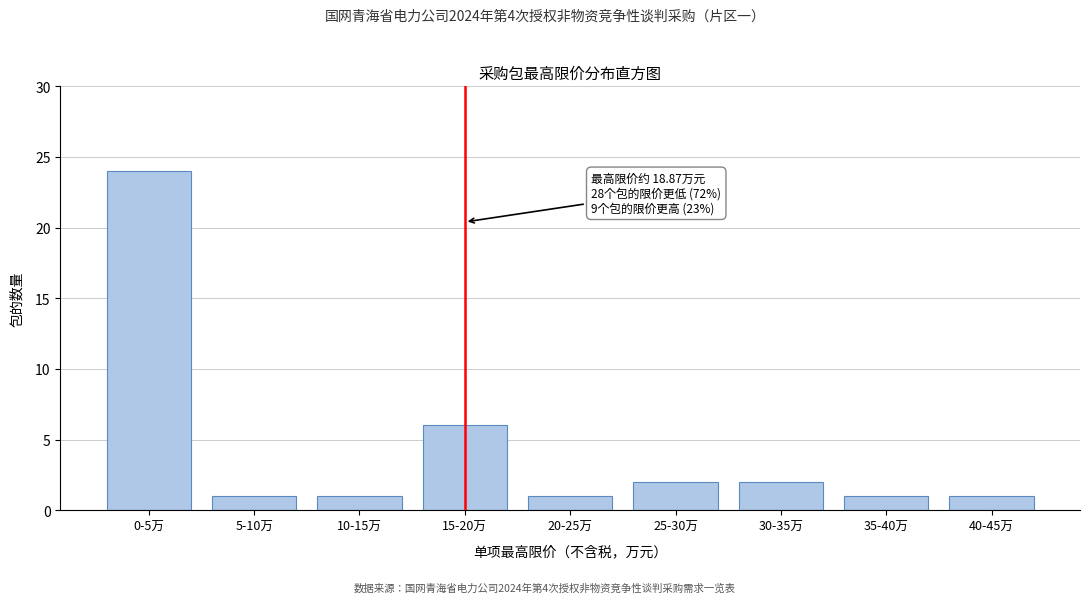

Reading left to right, what are all the values shown in this chart?

0-5万=24	5-10万=1	10-15万=1	15-20万=6	20-25万=1	25-30万=2	30-35万=2	35-40万=1	40-45万=1